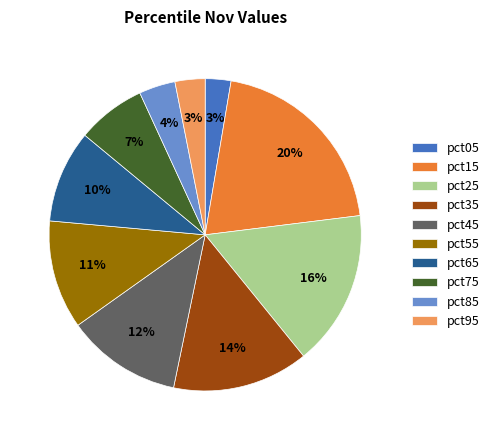

Combined, do pct25 and pct45 account for over 50%?

No